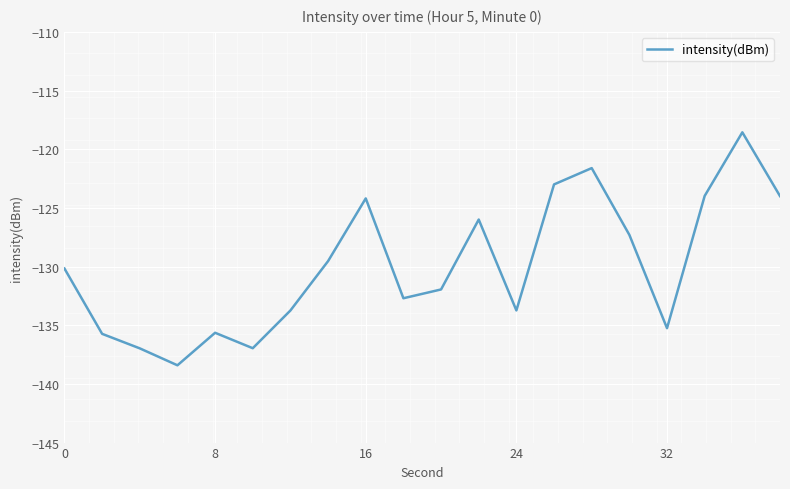

What is the difference between the second highest and minimum values?

16.8